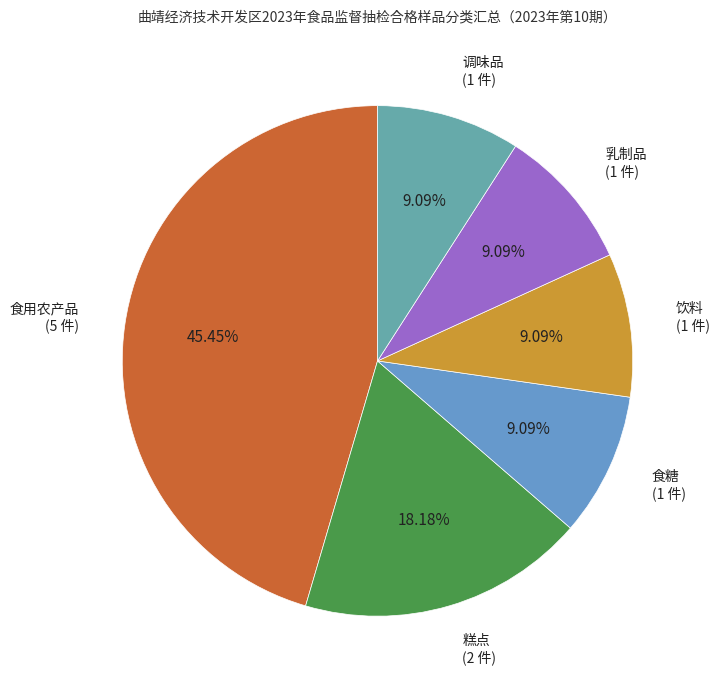

How much of the chart is everything except 食用农产品?

54.5%